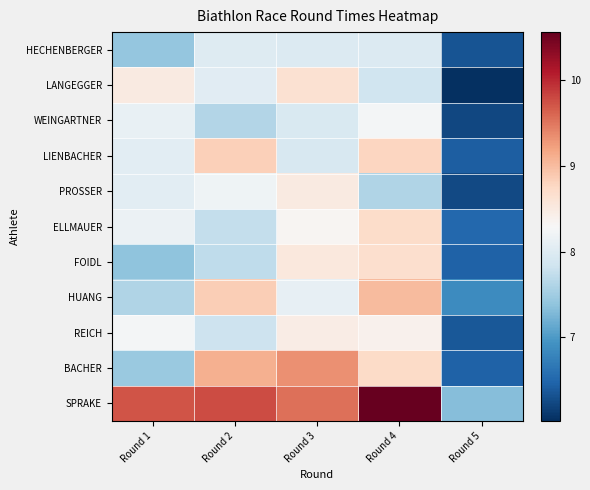

Reading left to right, list all the values displayed in this chart.

HECHENBERGER: Round 1=7.4	Round 2=8.0	Round 3=8.0	Round 4=8.0	Round 5=6.3
LANGEGGER: Round 1=8.5	Round 2=8.0	Round 3=8.6	Round 4=7.8	Round 5=6.0
WEINGARTNER: Round 1=8.1	Round 2=7.6	Round 3=7.9	Round 4=8.2	Round 5=6.2
LIENBACHER: Round 1=8.0	Round 2=8.8	Round 3=7.9	Round 4=8.8	Round 5=6.4
PROSSER: Round 1=8.1	Round 2=8.2	Round 3=8.5	Round 4=7.6	Round 5=6.2
ELLMAUER: Round 1=8.2	Round 2=7.8	Round 3=8.3	Round 4=8.7	Round 5=6.5
FOIDL: Round 1=7.4	Round 2=7.7	Round 3=8.5	Round 4=8.7	Round 5=6.5
HUANG: Round 1=7.6	Round 2=8.9	Round 3=8.1	Round 4=9.0	Round 5=6.9
REICH: Round 1=8.2	Round 2=7.8	Round 3=8.5	Round 4=8.4	Round 5=6.4
BACHER: Round 1=7.4	Round 2=9.1	Round 3=9.3	Round 4=8.7	Round 5=6.5
SPRAKE: Round 1=9.7	Round 2=9.8	Round 3=9.5	Round 4=10.6	Round 5=7.3